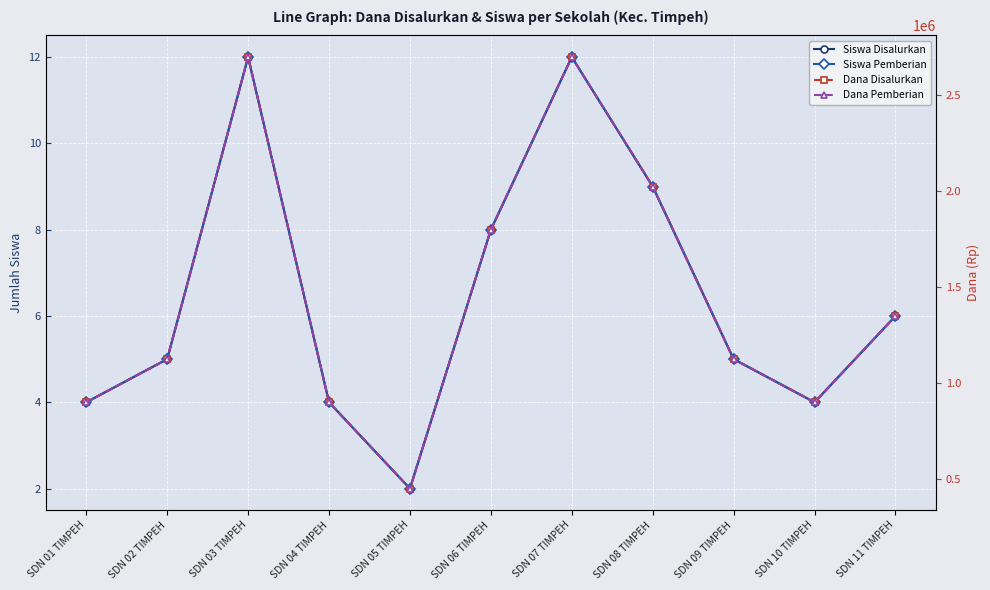

Reading left to right, extract all data points from this chart.

Siswa Disalurkan: SDN 01 TIMPEH=4	SDN 02 TIMPEH=5	SDN 03 TIMPEH=12	SDN 04 TIMPEH=4	SDN 05 TIMPEH=2	SDN 06 TIMPEH=8	SDN 07 TIMPEH=12	SDN 08 TIMPEH=9	SDN 09 TIMPEH=5	SDN 10 TIMPEH=4	SDN 11 TIMPEH=6
Siswa Pemberian: SDN 01 TIMPEH=4	SDN 02 TIMPEH=5	SDN 03 TIMPEH=12	SDN 04 TIMPEH=4	SDN 05 TIMPEH=2	SDN 06 TIMPEH=8	SDN 07 TIMPEH=12	SDN 08 TIMPEH=9	SDN 09 TIMPEH=5	SDN 10 TIMPEH=4	SDN 11 TIMPEH=6
Dana Disalurkan: SDN 01 TIMPEH=900000	SDN 02 TIMPEH=1125000	SDN 03 TIMPEH=2700000	SDN 04 TIMPEH=900000	SDN 05 TIMPEH=450000	SDN 06 TIMPEH=1800000	SDN 07 TIMPEH=2700000	SDN 08 TIMPEH=2025000	SDN 09 TIMPEH=1125000	SDN 10 TIMPEH=900000	SDN 11 TIMPEH=1350000
Dana Pemberian: SDN 01 TIMPEH=900000	SDN 02 TIMPEH=1125000	SDN 03 TIMPEH=2700000	SDN 04 TIMPEH=900000	SDN 05 TIMPEH=450000	SDN 06 TIMPEH=1800000	SDN 07 TIMPEH=2700000	SDN 08 TIMPEH=2025000	SDN 09 TIMPEH=1125000	SDN 10 TIMPEH=900000	SDN 11 TIMPEH=1350000